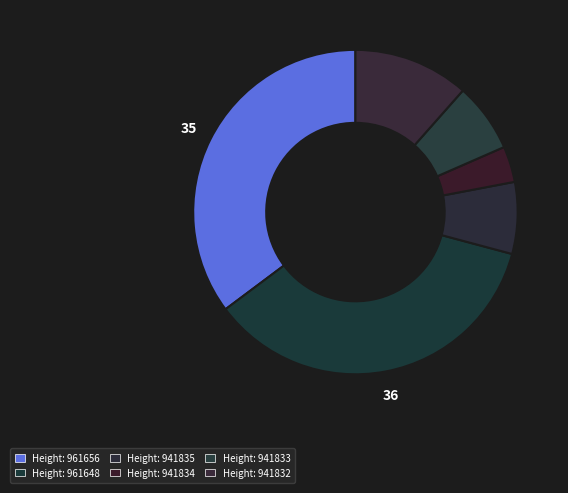

How many slices are in this pie chart?

6